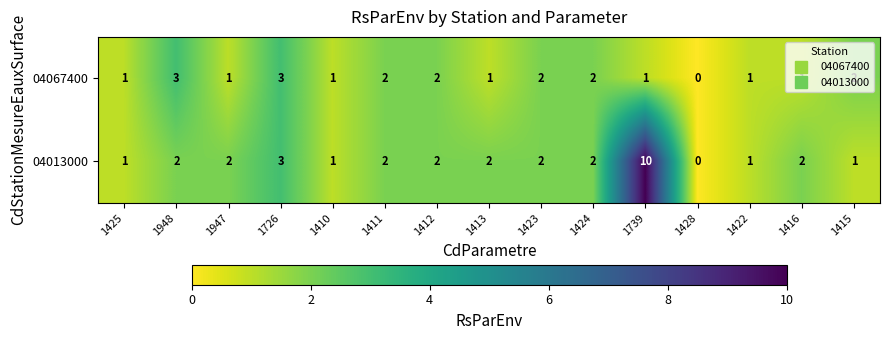

Which series changed the most between 1726 and 1413?

04067400